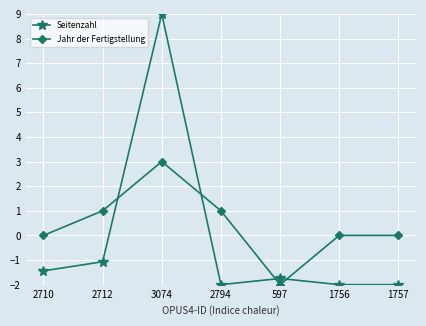

What is the spread (max minus min) of values at 1757?

2.0